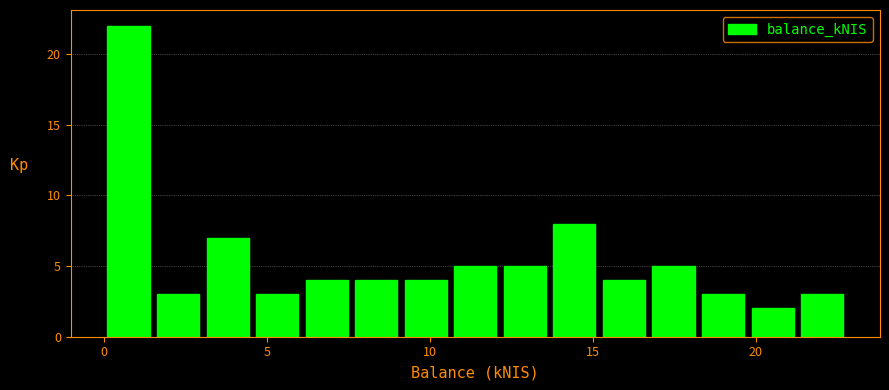

Around what value on the x-axis is the tallest bar? Give the approximate position of its centre, as read against the axis.

1.0